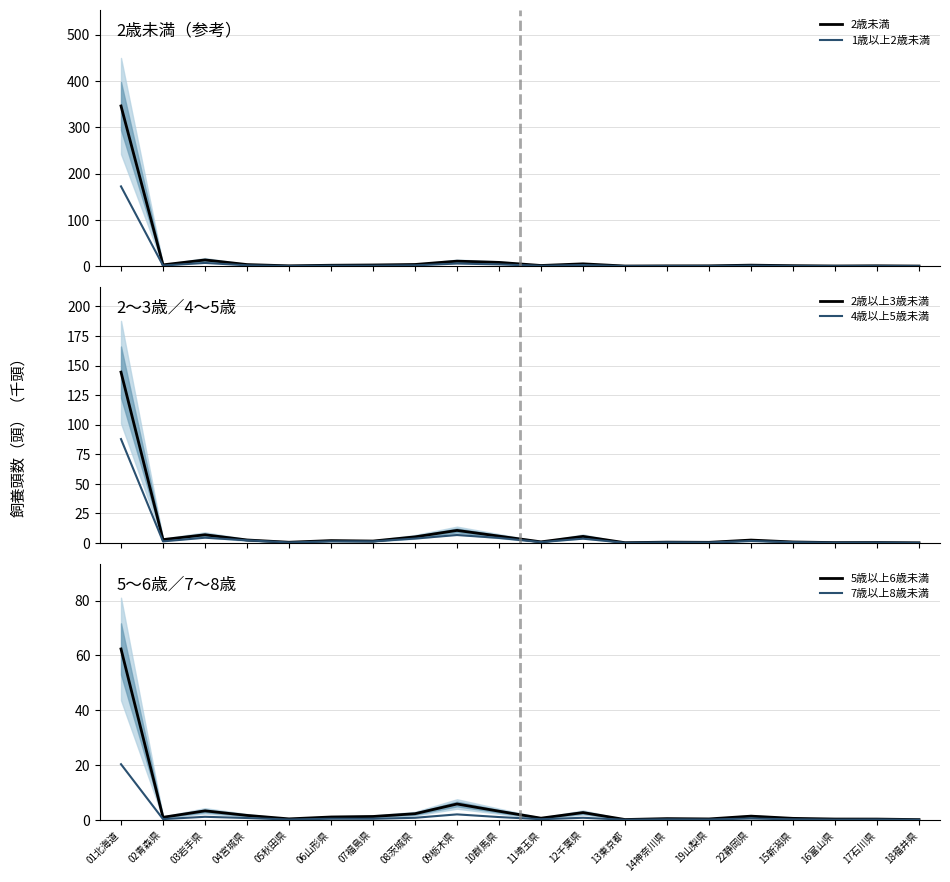

How many categories are shown in the chart?

20